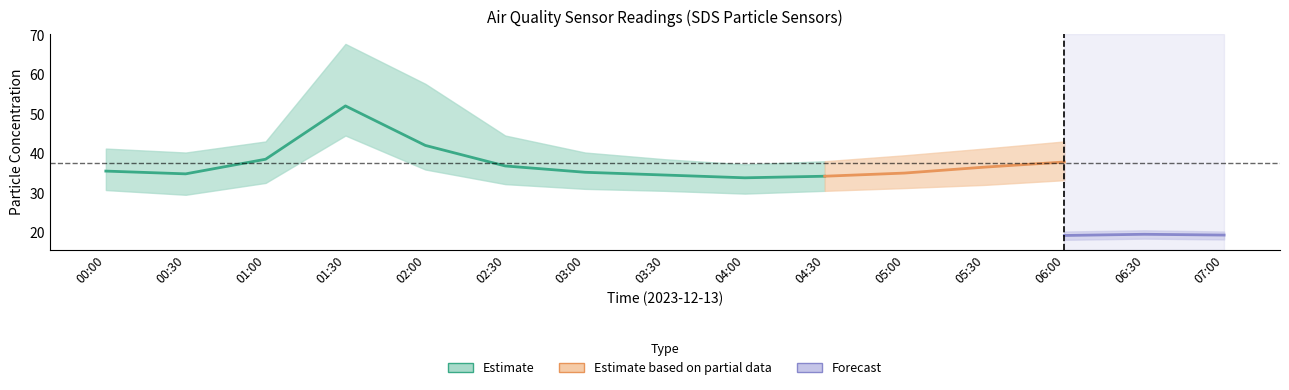

True or false: SDS_P1_upper and SDS_P2_upper cross at least once.

False